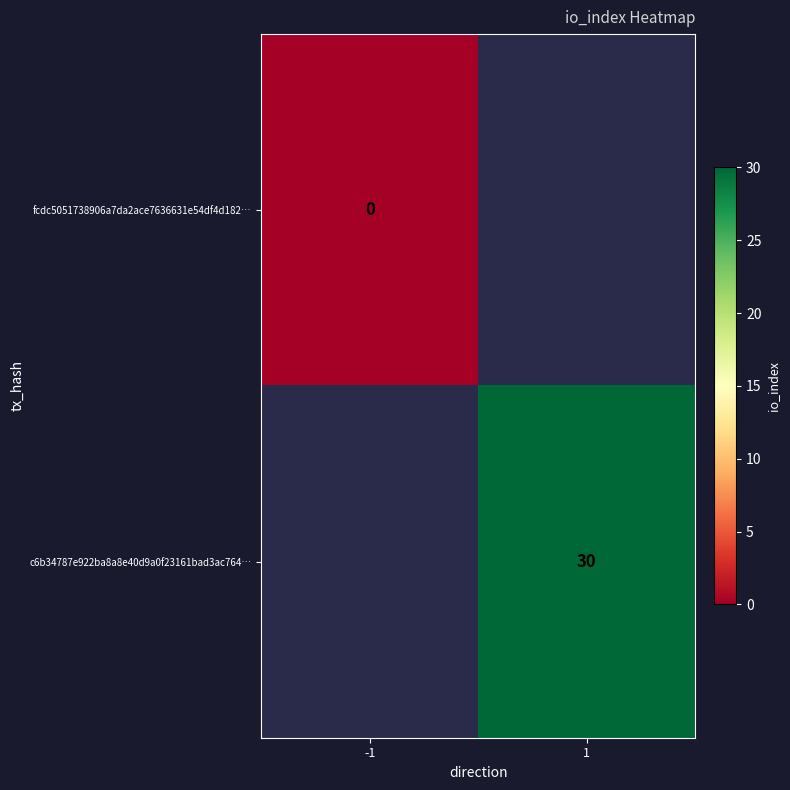

The value of c6b34787e922ba8a8e40d9a0f23161bad3ac764… at 1 is 30. True or false?

True